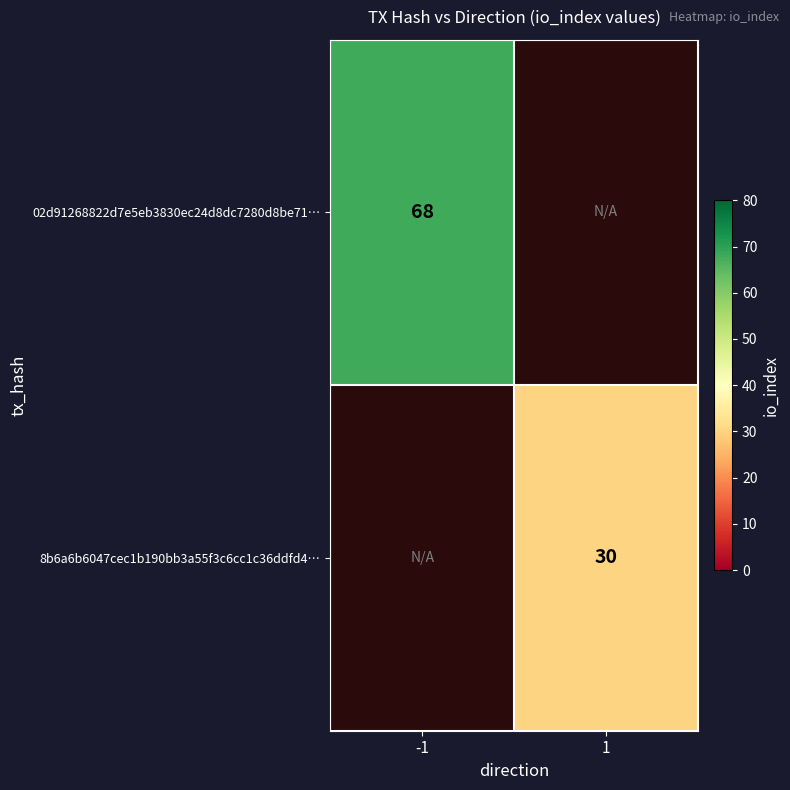

Is it true that 02d91268822d7e5eb3830ec24d8dc7280d8be71… equals 22 at -1?

False